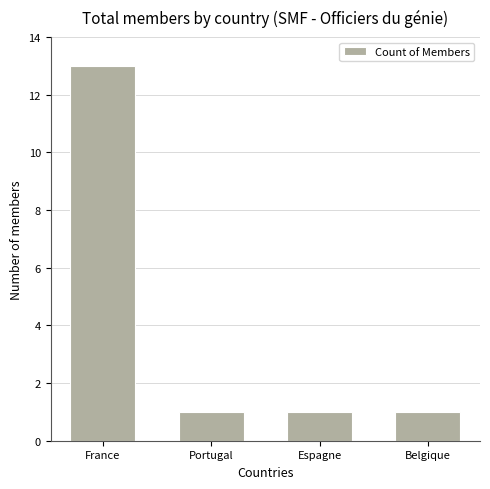

Is it true that the value at Belgique is 2?

False